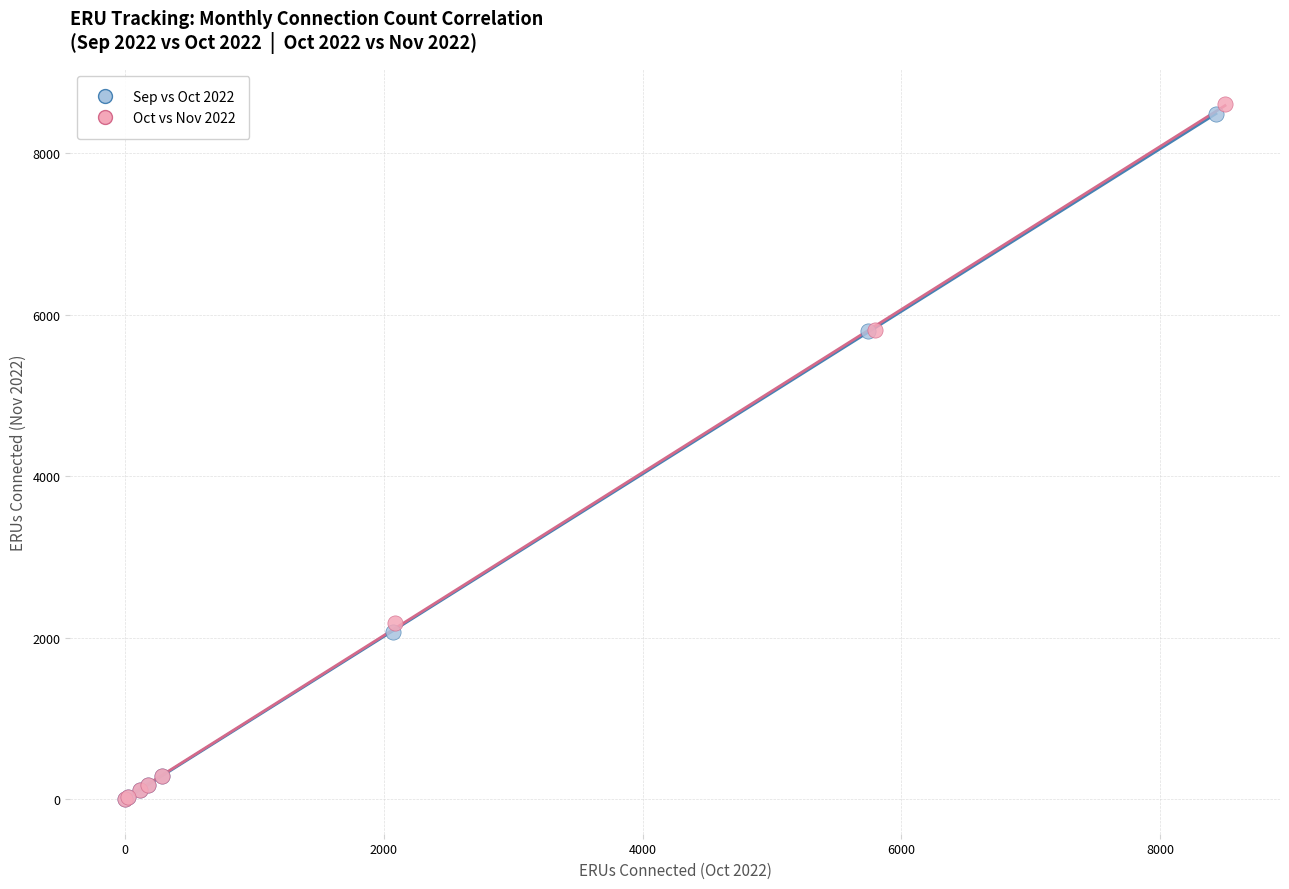

Which series has the widest spread of Y values?

Oct vs Nov 2022